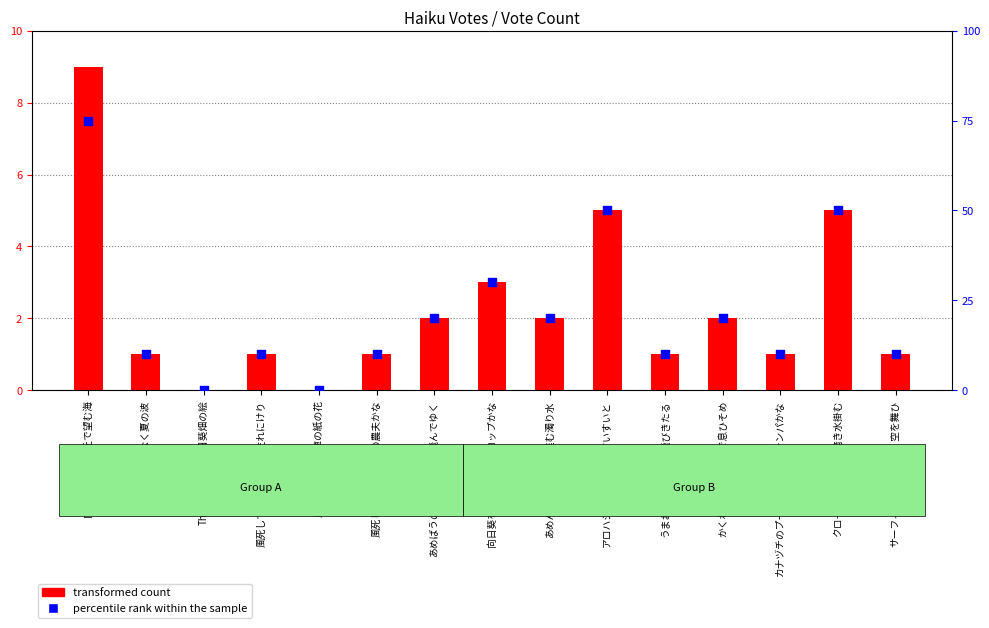

Which series has the largest total across all categories?

percentile rank within the sample